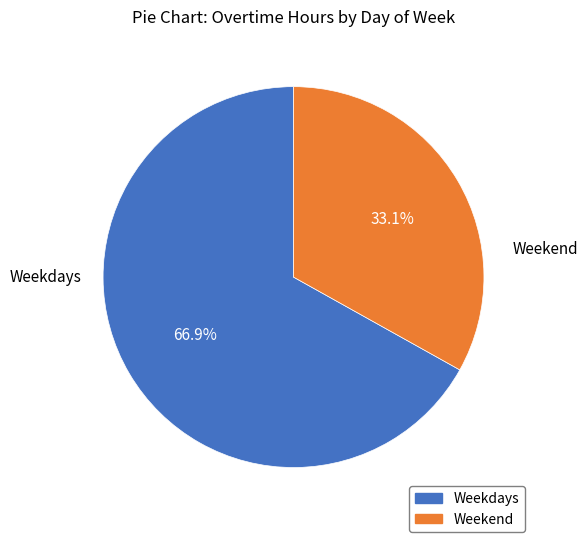

Is there any slice that represents more than half of the pie?

Yes